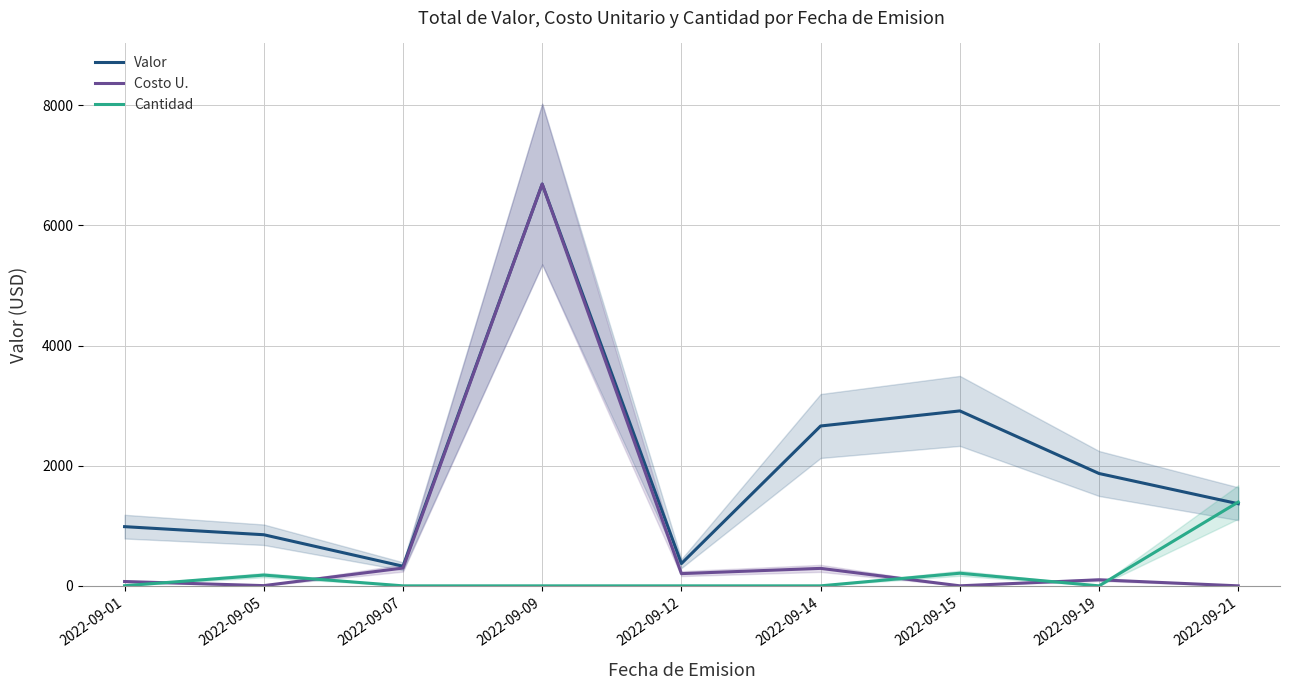

Which series has the largest range (max minus min)?

Costo U.